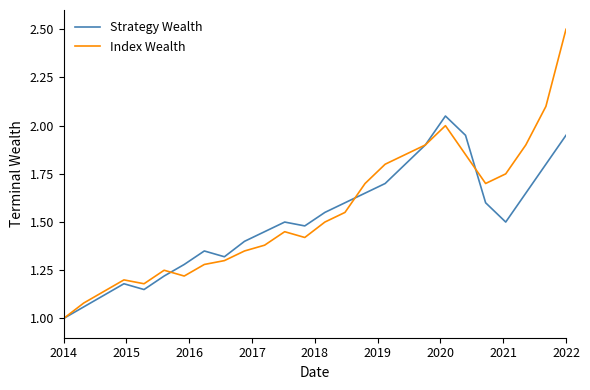

List the series in order of their peak value, lowest first.

Strategy Wealth, Index Wealth